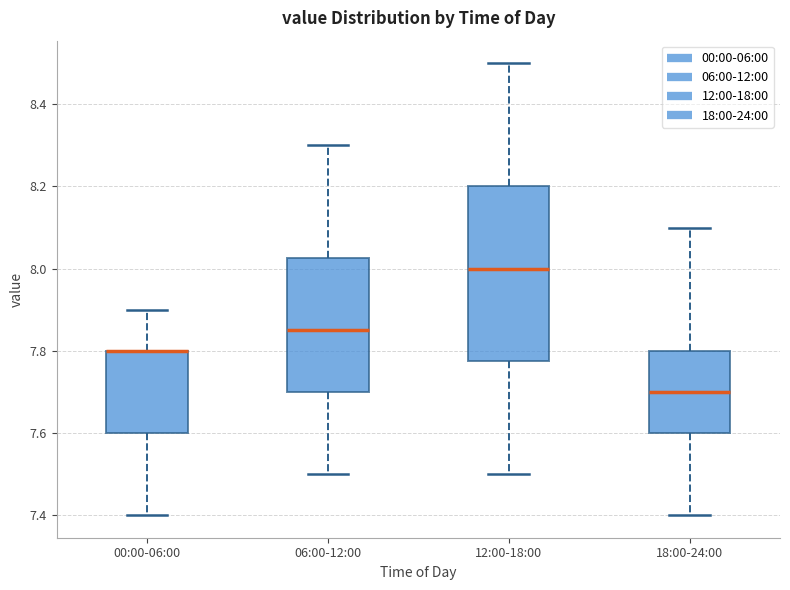

Reading left to right, read every box against the y-axis: the position of its median line, the range the box covers, and the ends of its whiskers. The values are not printed on the chart, so give them approximately, as read against the axis.

00:00-06:00: median 7.80 (drawn on the box's upper edge), box 7.60 to 7.80, whiskers 7.40 to 7.90
06:00-12:00: median 7.86, box 7.70 to 8.02, whiskers 7.50 to 8.30
12:00-18:00: median 8.00, box 7.78 to 8.20, whiskers 7.50 to 8.50
18:00-24:00: median 7.70, box 7.60 to 7.80, whiskers 7.40 to 8.10